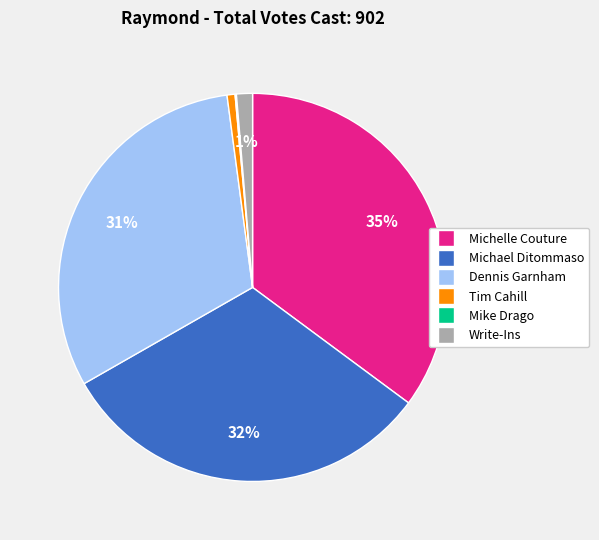

Is there a majority slice in this chart?

No